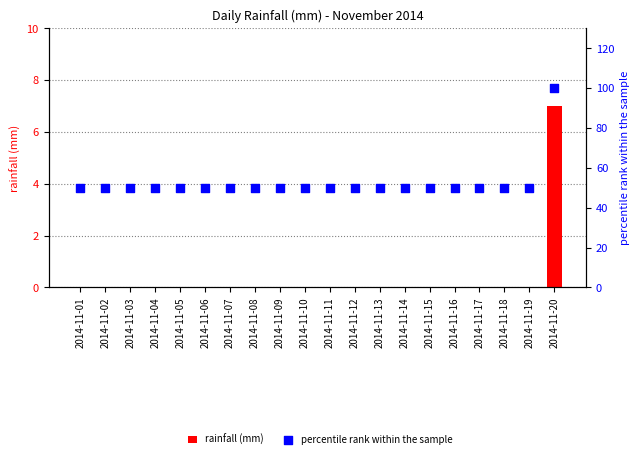

At which category is the sum across all series the highest?

2014-11-20